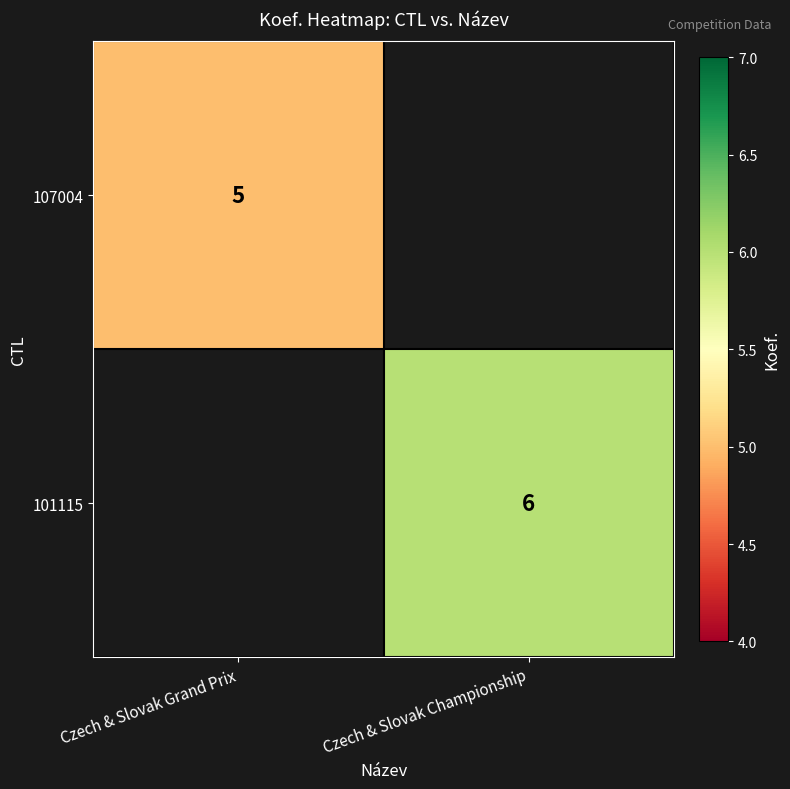

The value of 107004 at Czech & Slovak Grand Prix is 8. True or false?

False